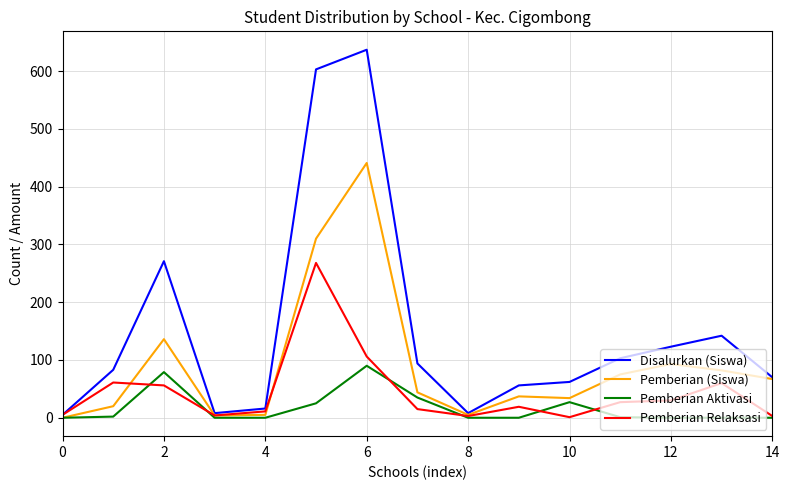

Which series has the largest range (max minus min)?

Disalurkan (Siswa)